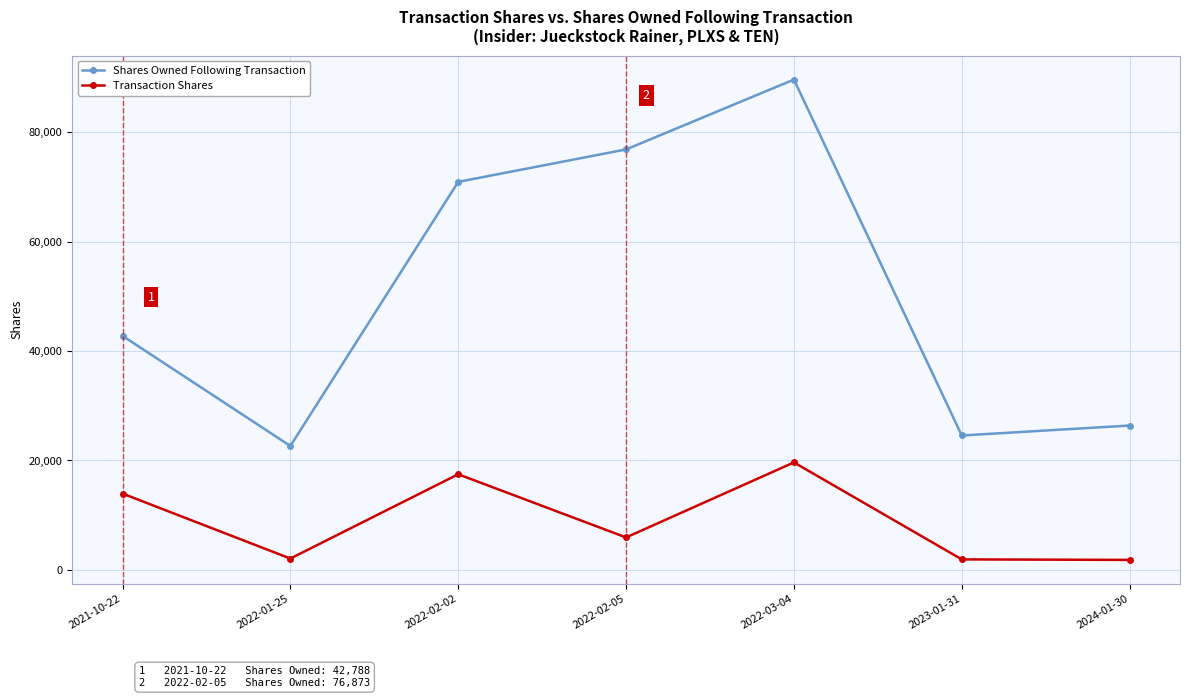

What are all the series names shown in the legend?

Shares Owned Following Transaction, Transaction Shares